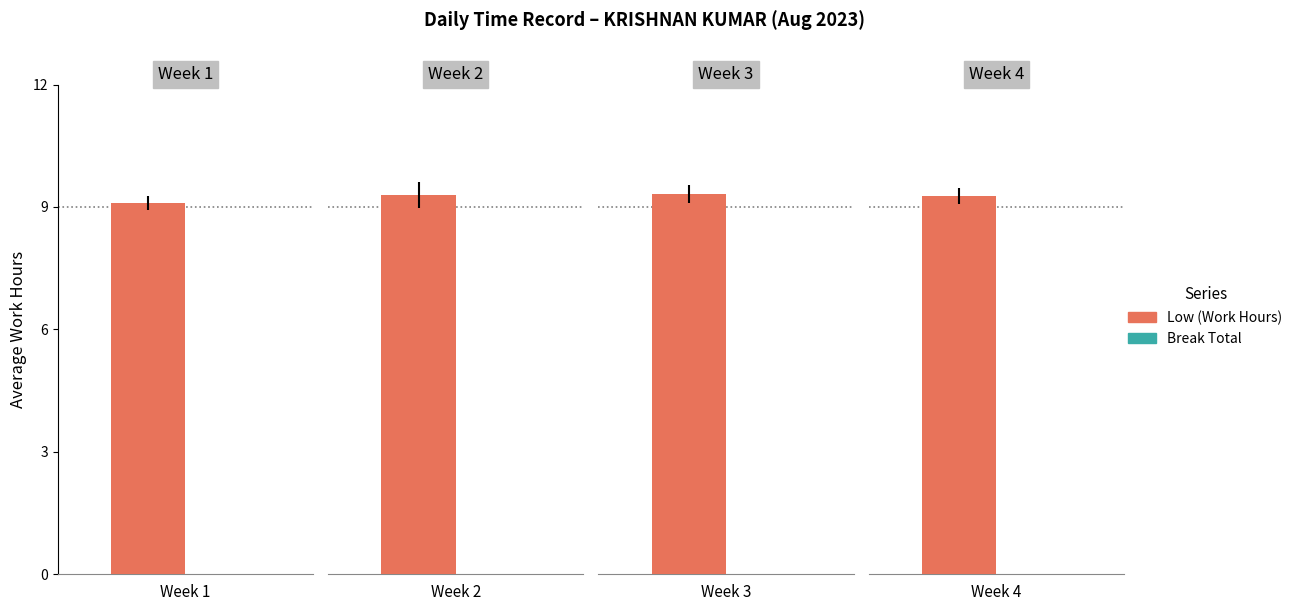

List the series in order of their overall mean, highest first.

Low (Work Hours), Break Total